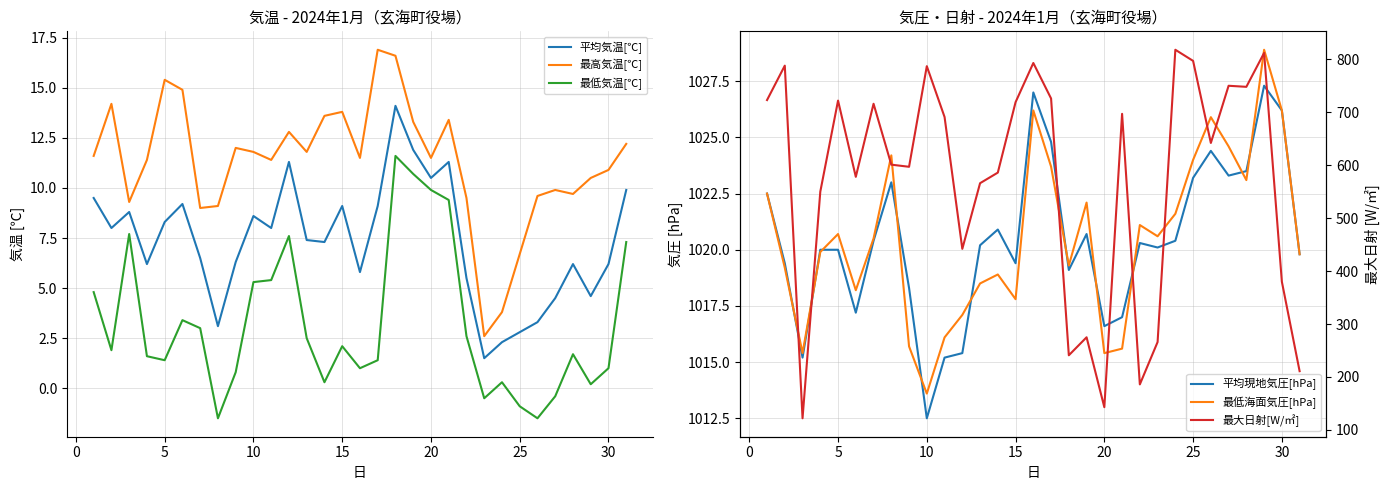

What are all the series names shown in the legend?

平均気温[℃], 最高気温[℃], 最低気温[℃], 平均現地気圧[hPa], 最低海面気圧[hPa], 最大日射[W/㎡]